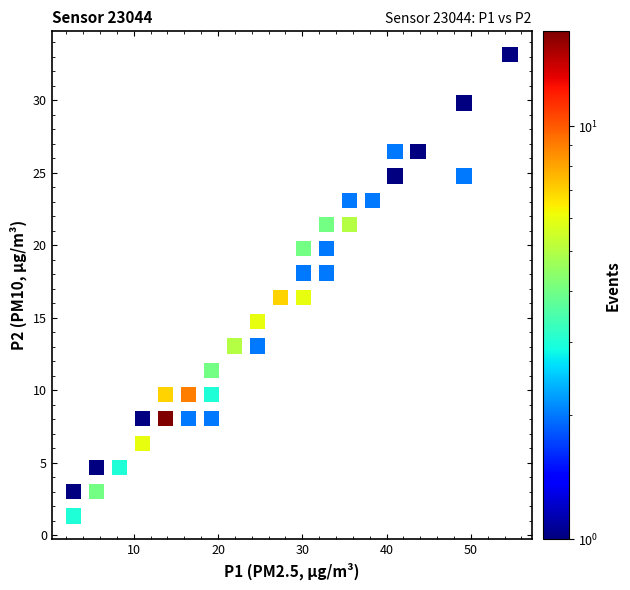

What is the range of Y values (max minus min)?

31.8